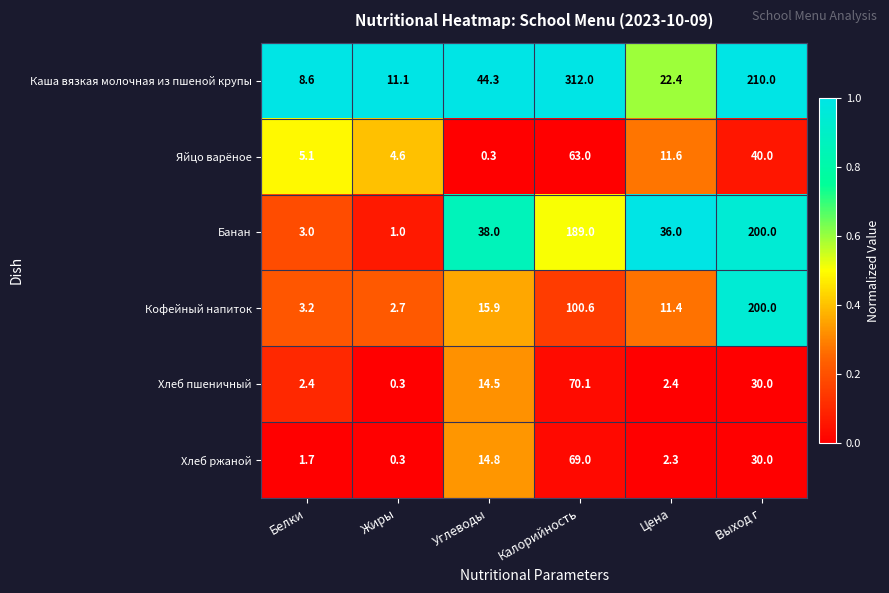

The Банан series shows 36.0 at Цена. True or false?

True